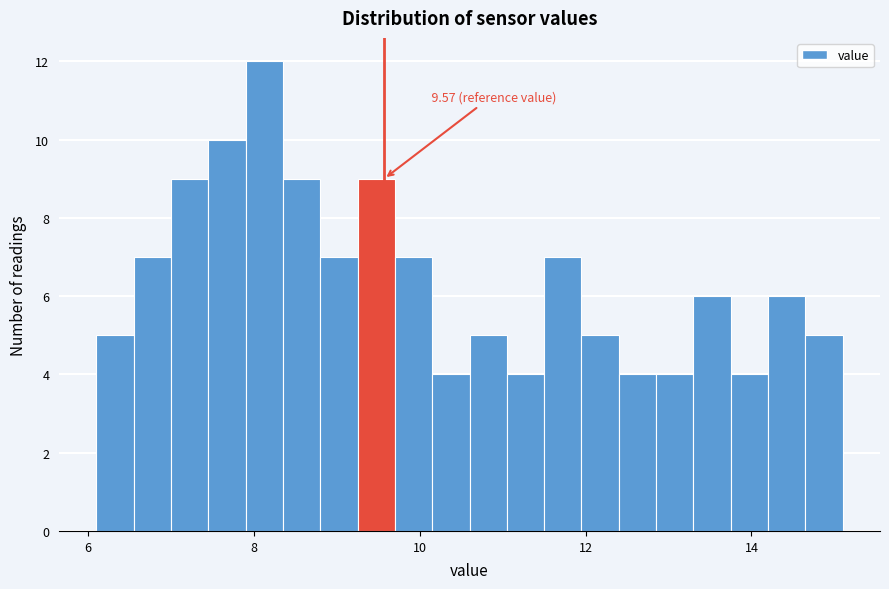

Read against the x-axis, roughly where is the centre of the tallest bar?

8.2